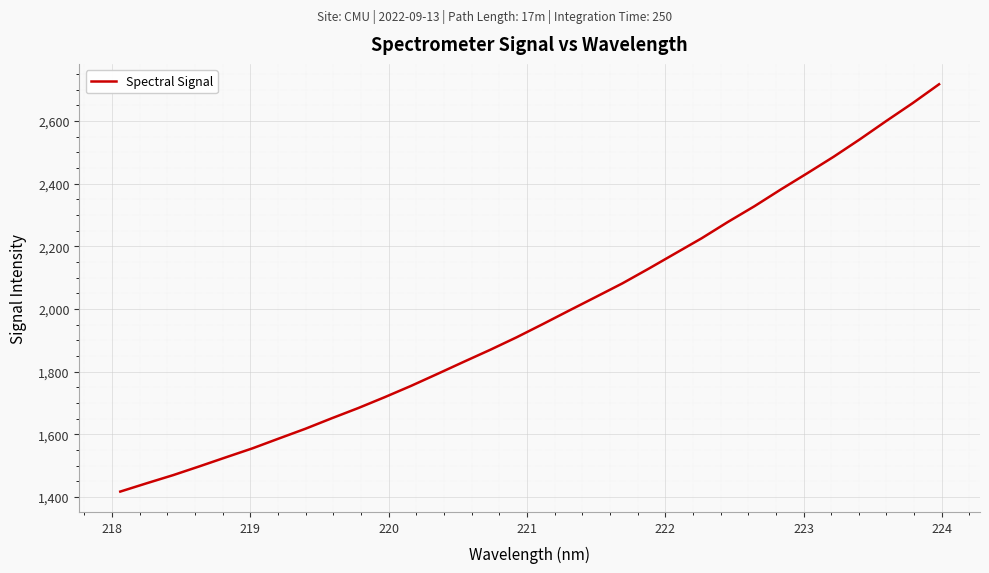

What is the maximum value shown in the chart?

2717.1